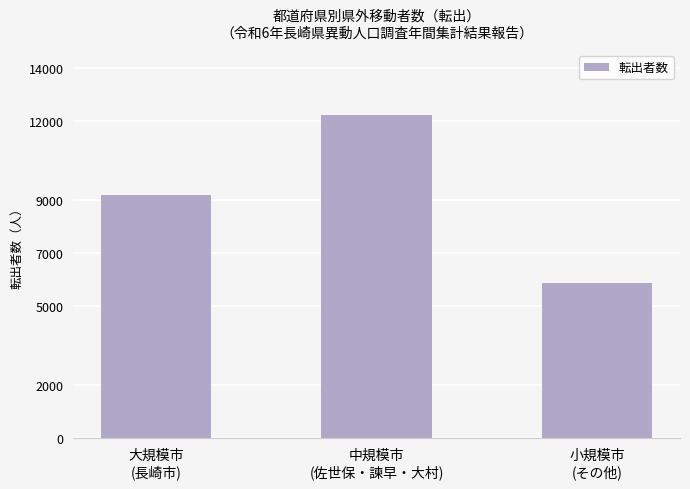

What position from the left is 大規模市
(長崎市)?

1